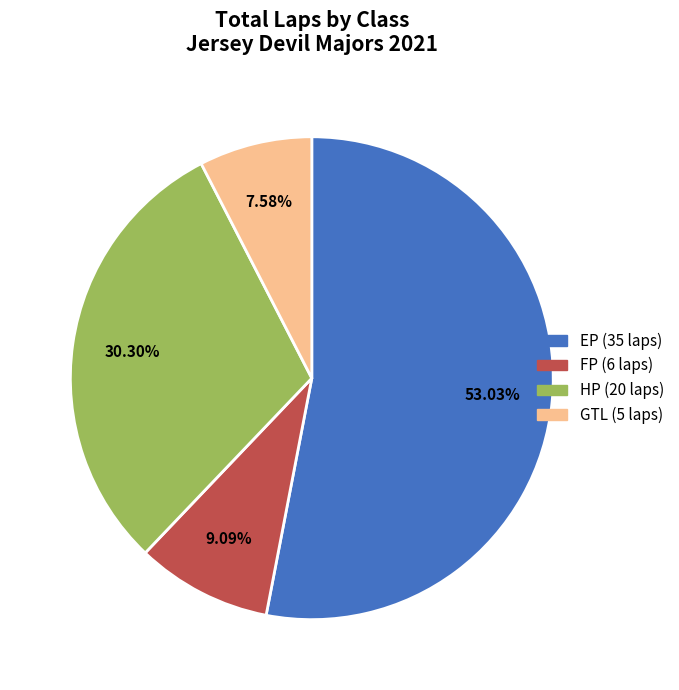

Is there any slice that represents more than half of the pie?

Yes